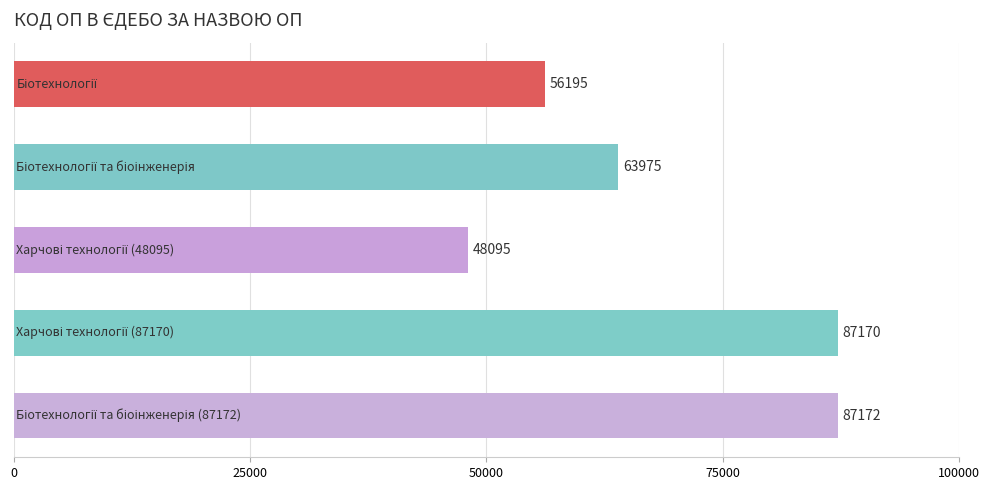

What is the value of the 2nd bar from the top?

63975